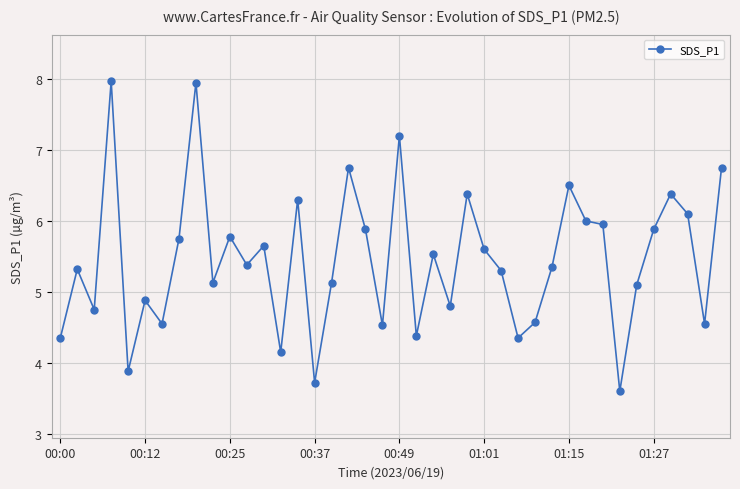

What is the smallest value displayed?

3.6